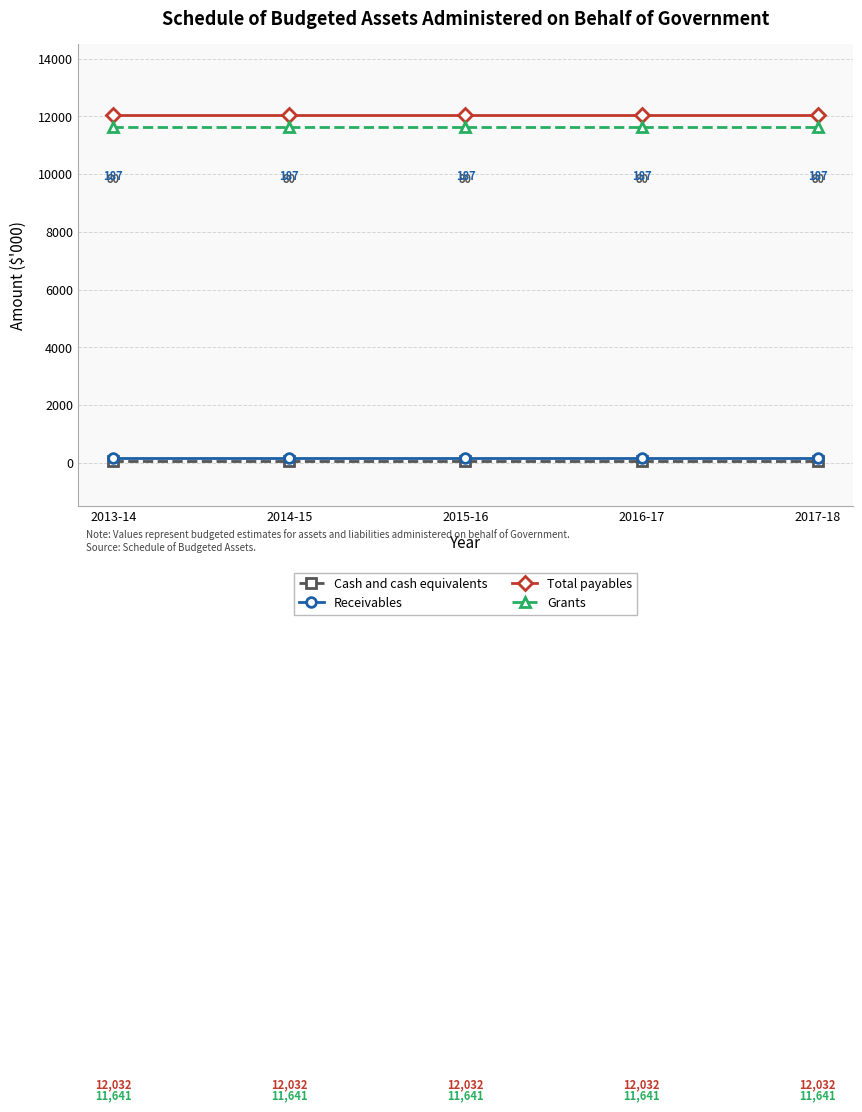

What is the greatest value displayed?

12032